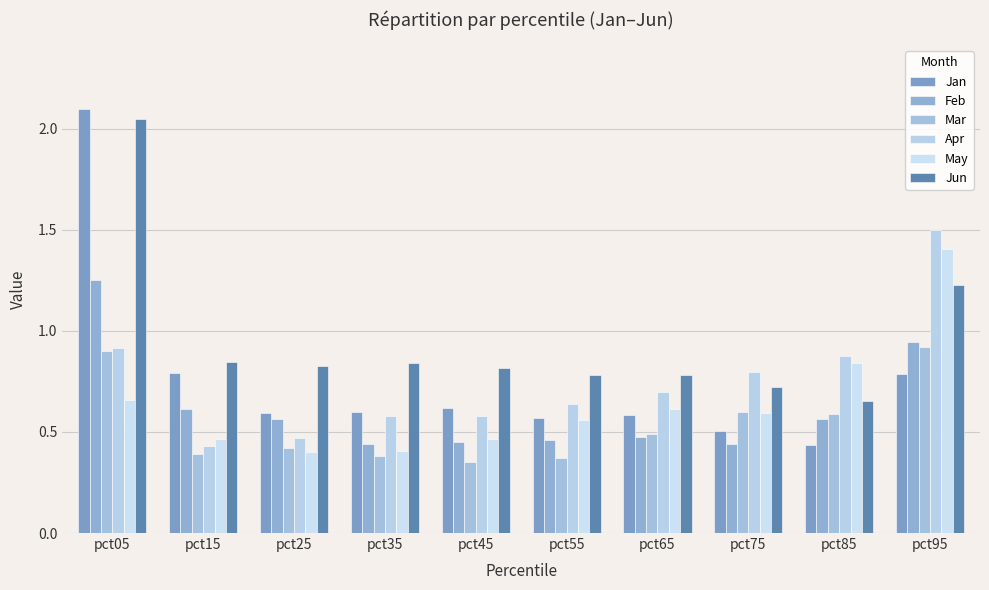

What are all the series names shown in the legend?

Jan, Feb, Mar, Apr, May, Jun